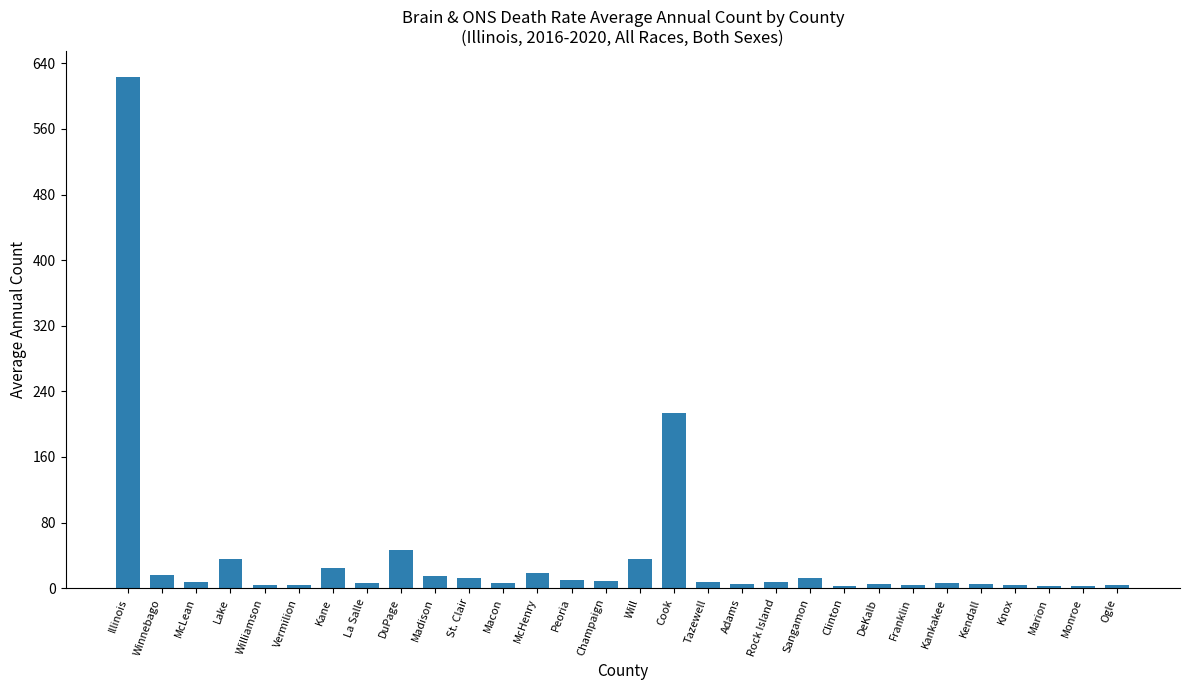

The value at Kendall is 5. True or false?

True